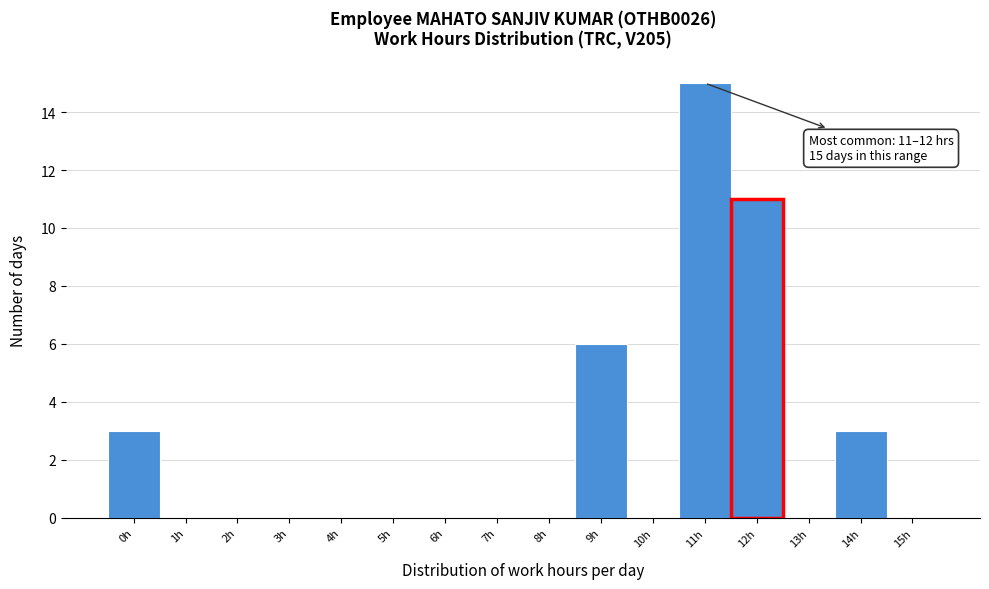

Reading left to right, transcribe all the data shown in this chart.

0h=3	1h=0	2h=0	3h=0	4h=0	5h=0	6h=0	7h=0	8h=0	9h=6	10h=0	11h=15	12h=11	13h=0	14h=3	15h=0